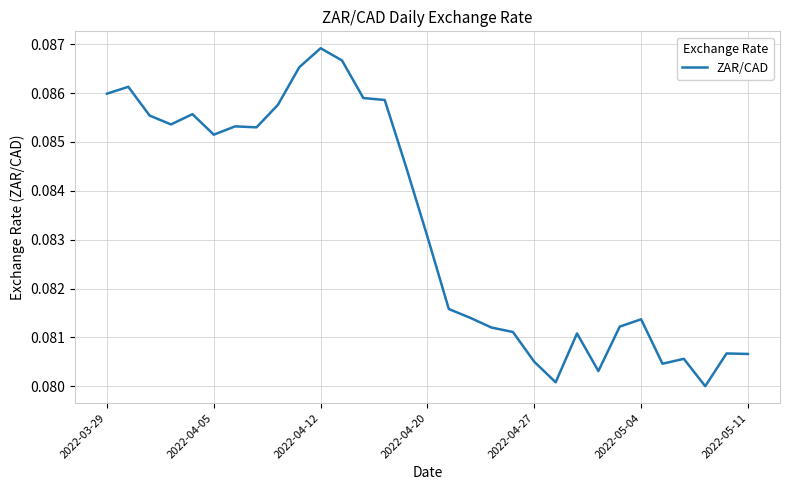

At which category does the chart reach its peak across all series?

2022-04-12